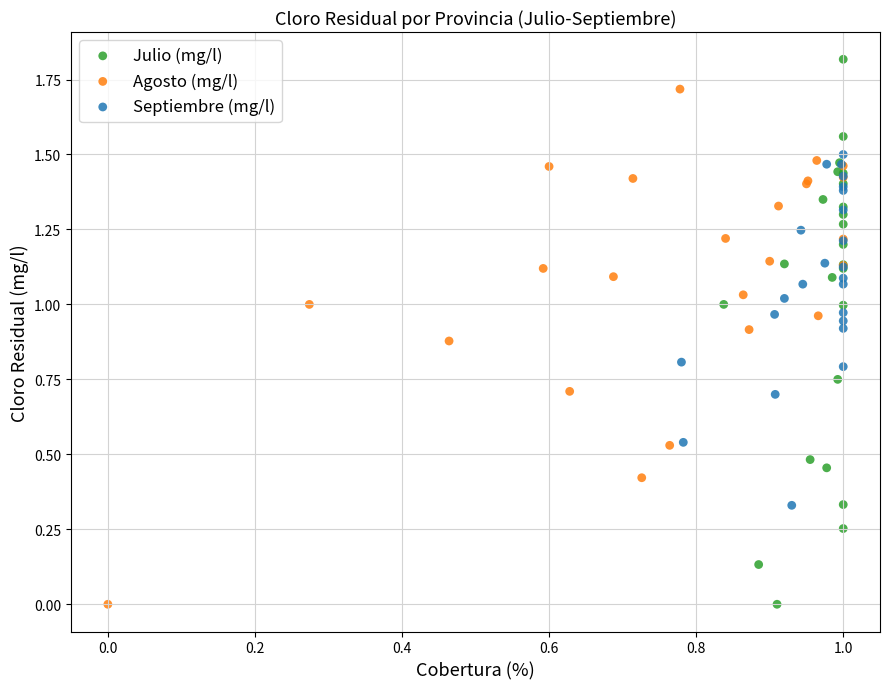

What are all the series names shown in the legend?

Julio (mg/l), Agosto (mg/l), Septiembre (mg/l)